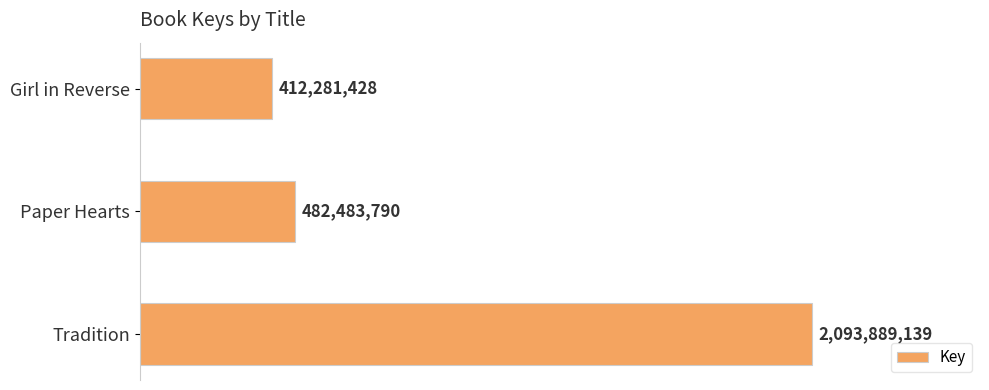

How many distinct data groups are displayed?

1